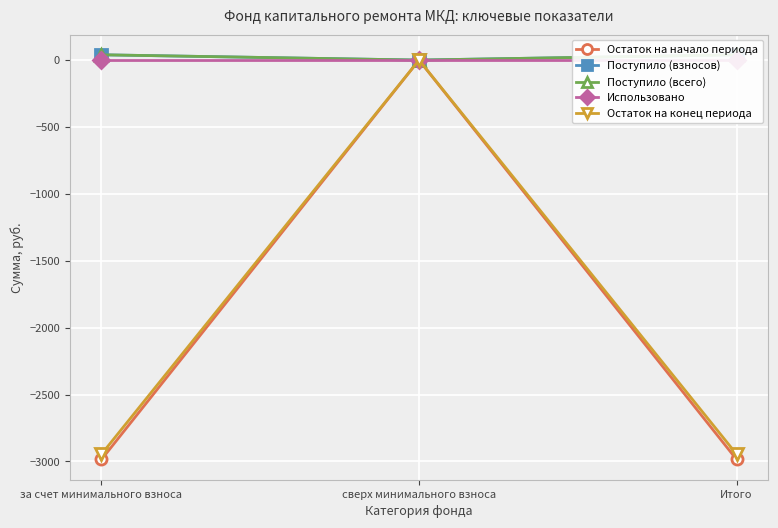

How many lines are shown in the chart?

5